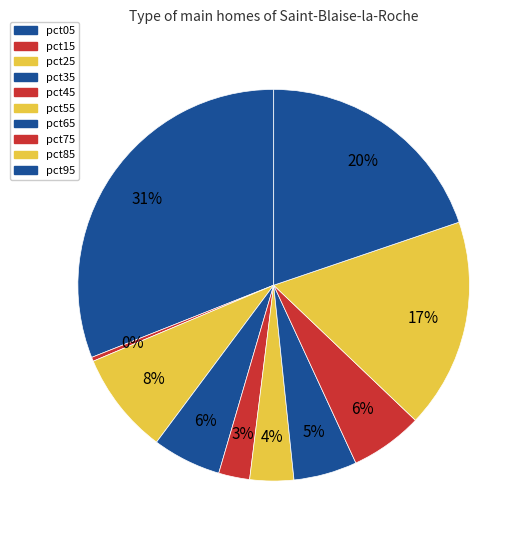

Which category has the smallest portion of the pie?

pct15